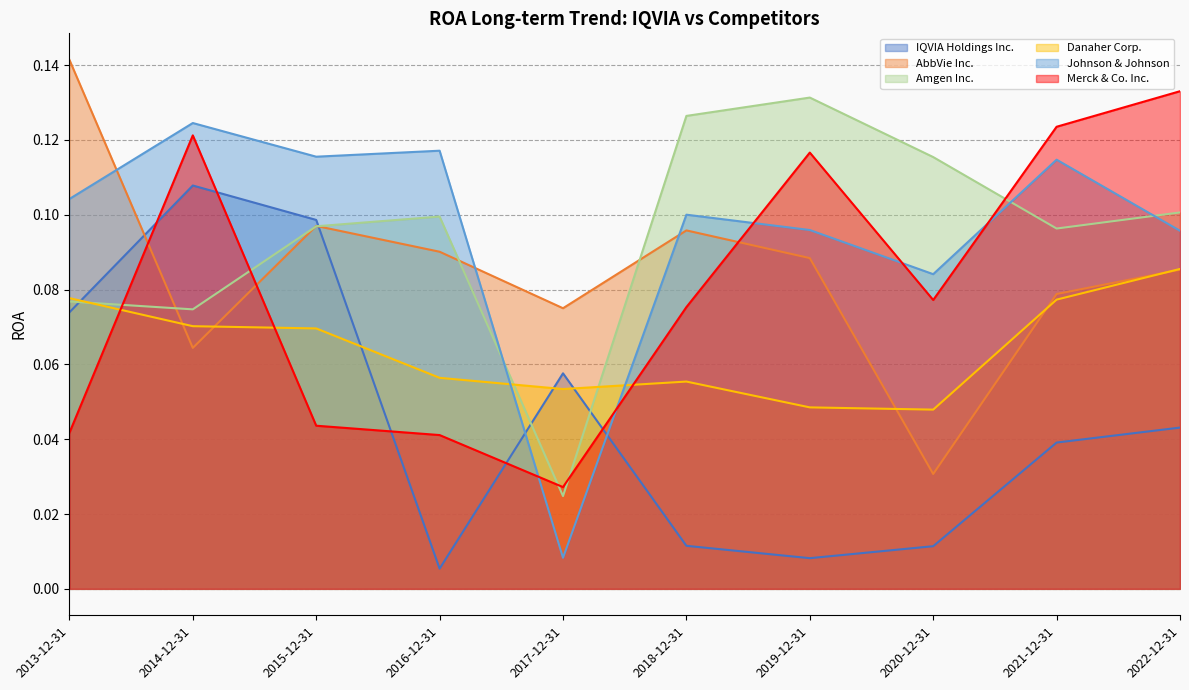

Which category has the highest value across all series?

2013-12-31